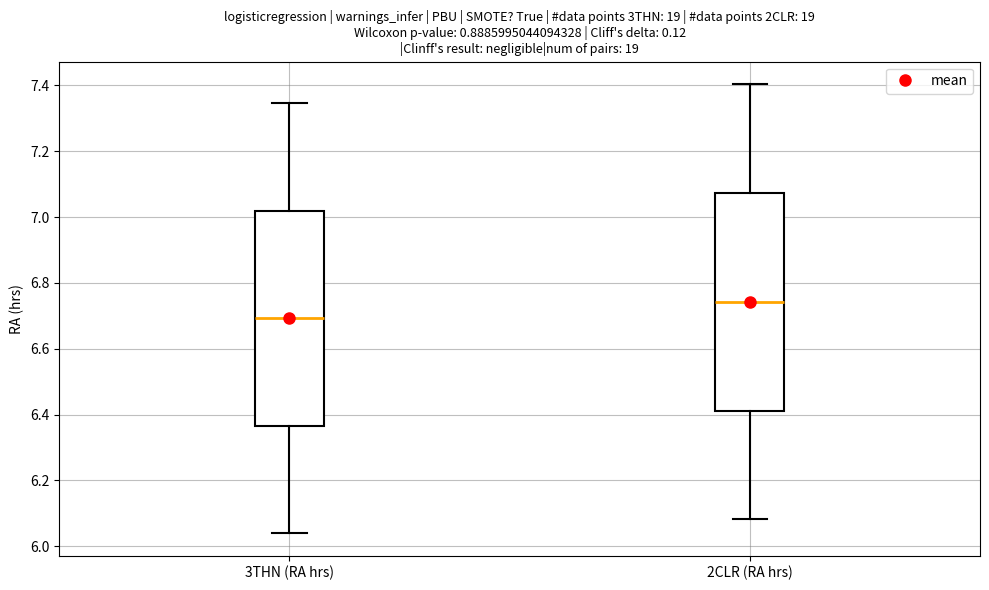

Which box's median line is the lowest?

3THN (RA hrs)